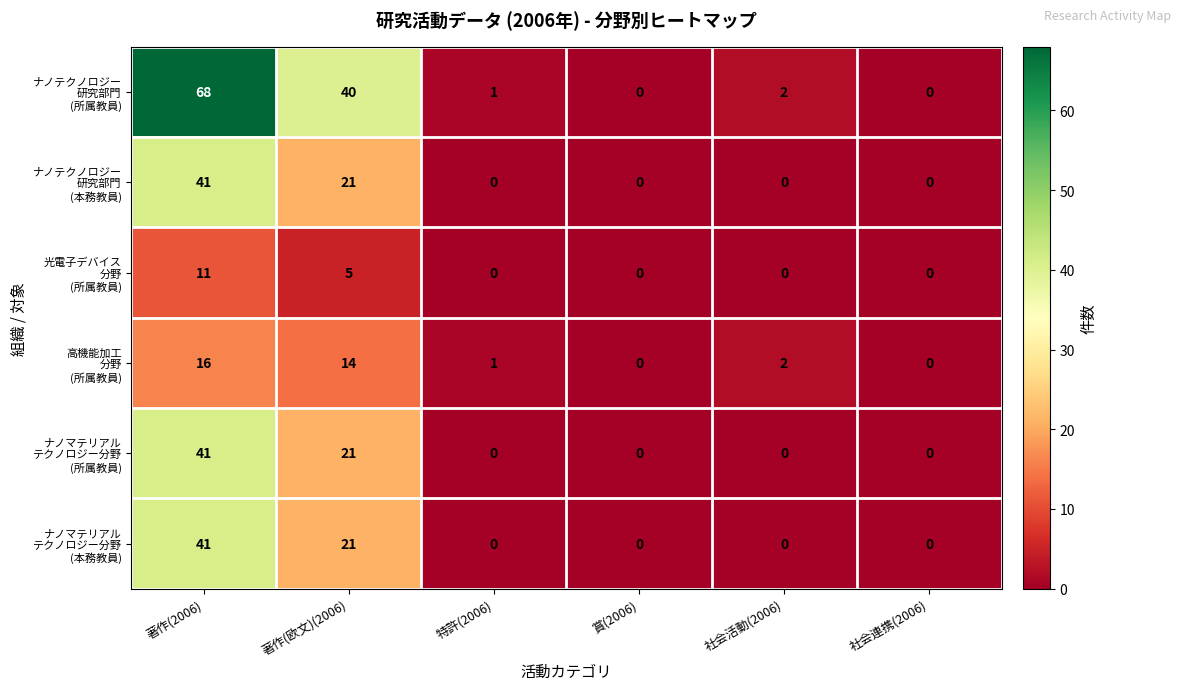

Which category has the highest value across all series?

著作(2006)